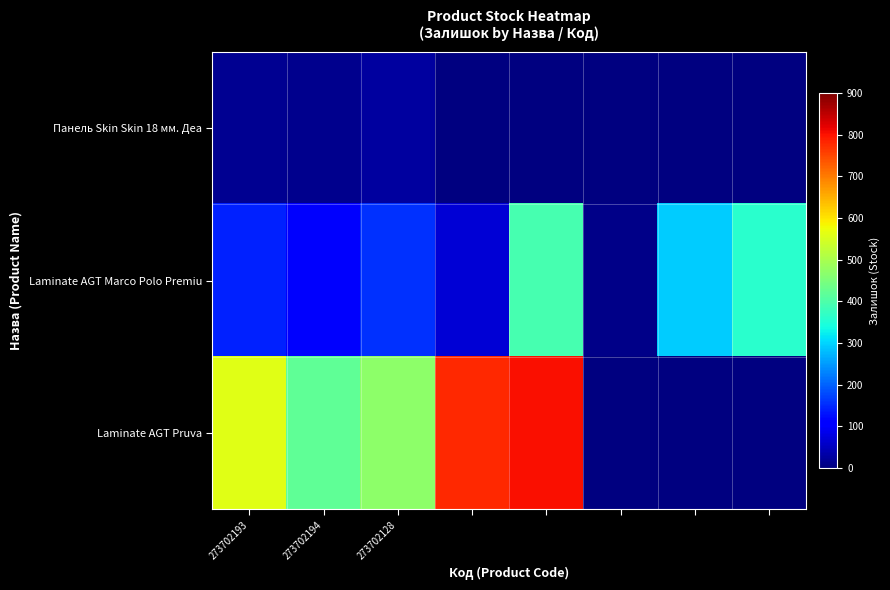

Which series has the largest range (max minus min)?

Laminate AGT Pruva